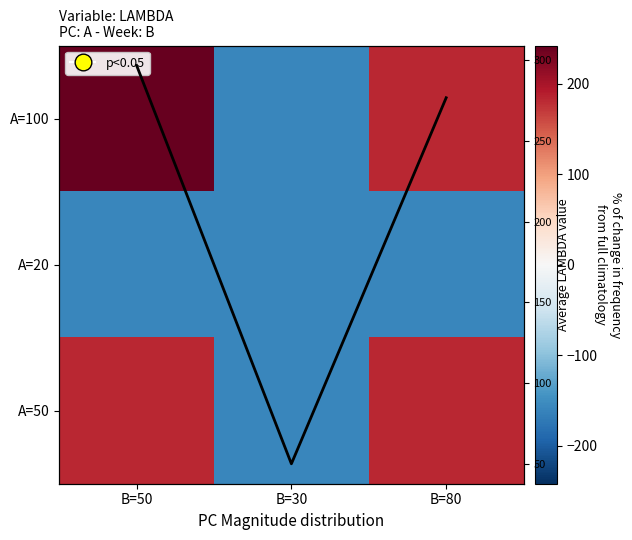

How many values in A=100 are above zero?

2